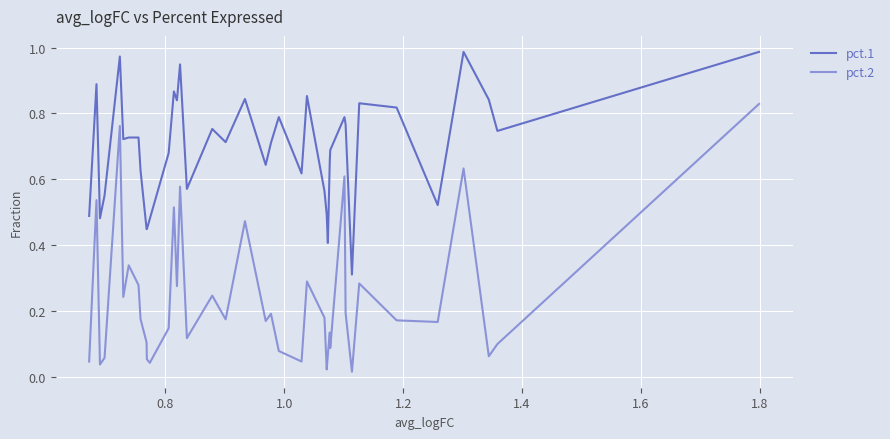

Which series has the widest spread of values?

pct.2